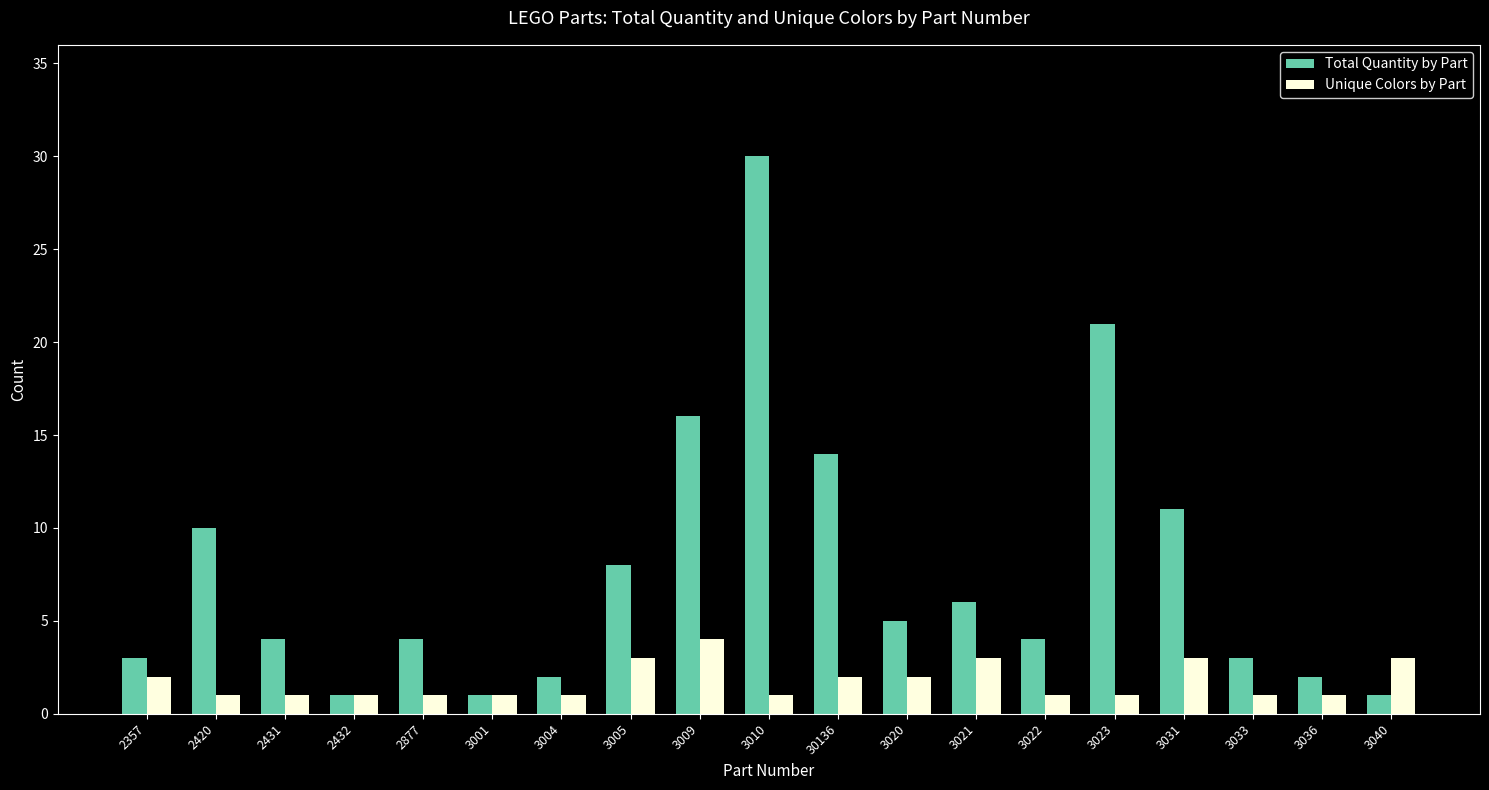

What is the approximate value of Unique Colors by Part at 3021?

3